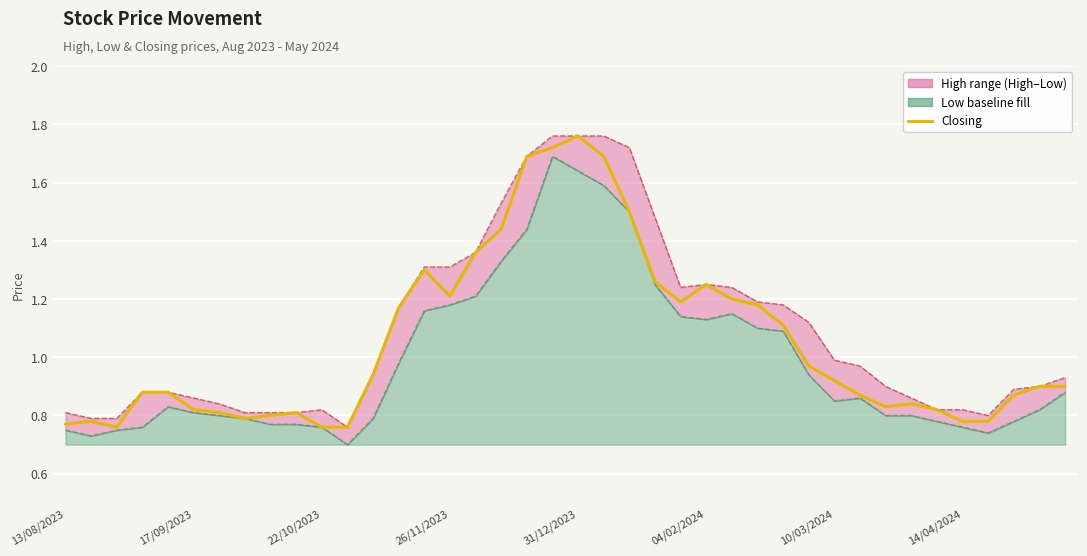

True or false: the data shows 0.4 at 34.

False